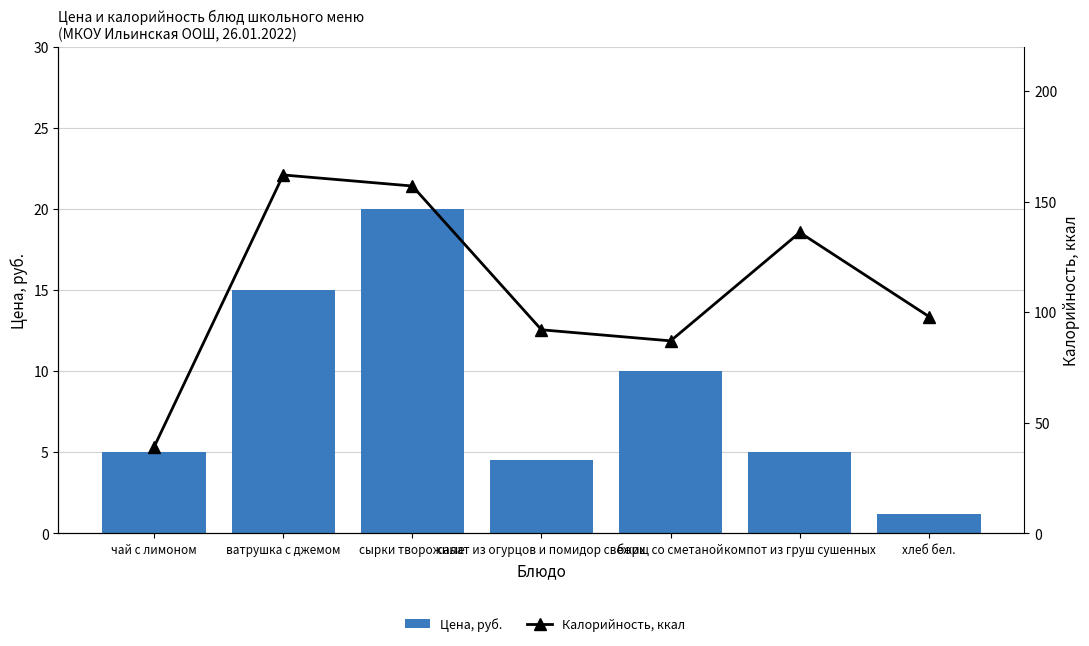

What is the label of the 4th bar from the right?

салат из огурцов и помидор свежих